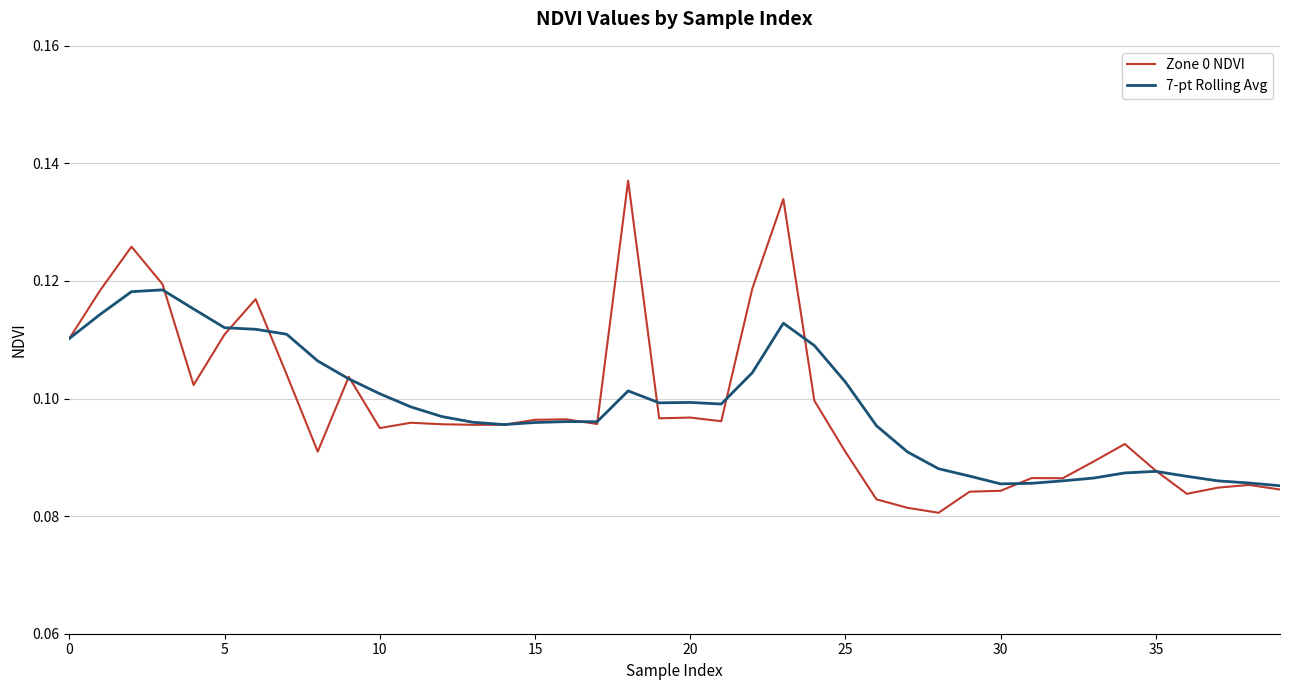

List the series in order of their peak value, highest first.

Zone 0 NDVI, 7-pt Rolling Avg